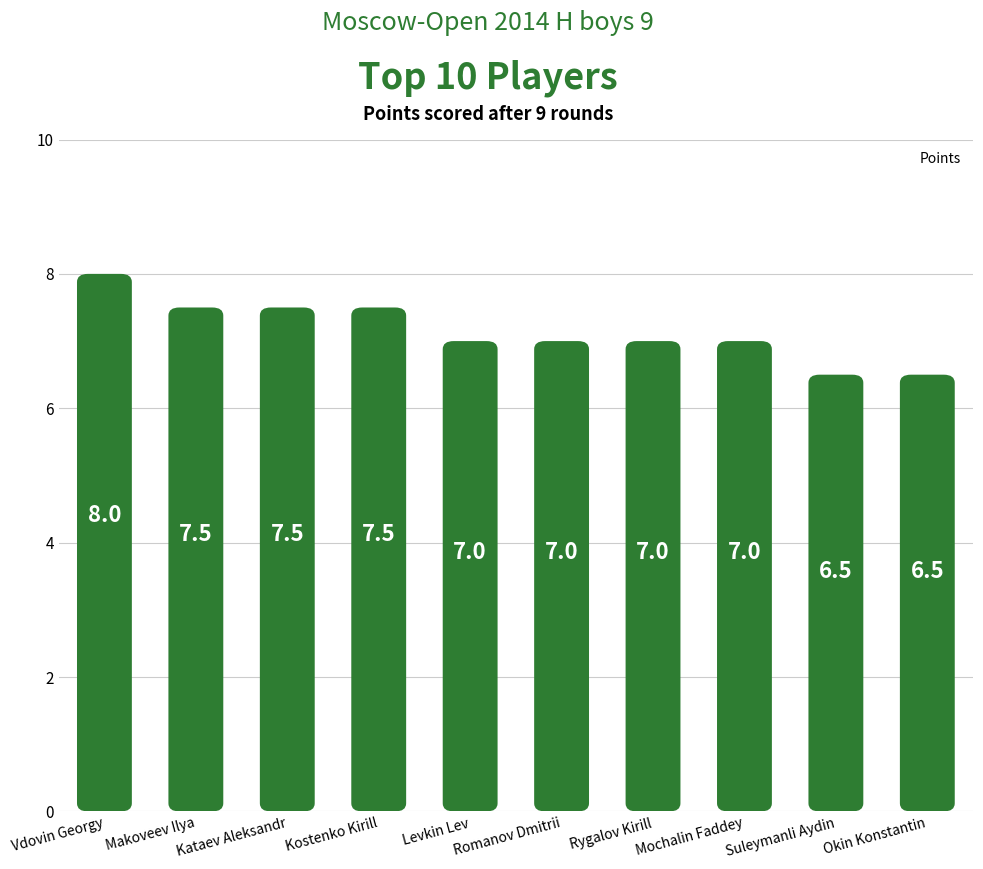

Reading left to right, what are all the values shown in this chart?

Vdovin Georgy=8.0	Makoveev Ilya=7.5	Kataev Aleksandr=7.5	Kostenko Kirill=7.5	Levkin Lev=7.0	Romanov Dmitrii=7.0	Rygalov Kirill=7.0	Mochalin Faddey=7.0	Suleymanli Aydin=6.5	Okin Konstantin=6.5